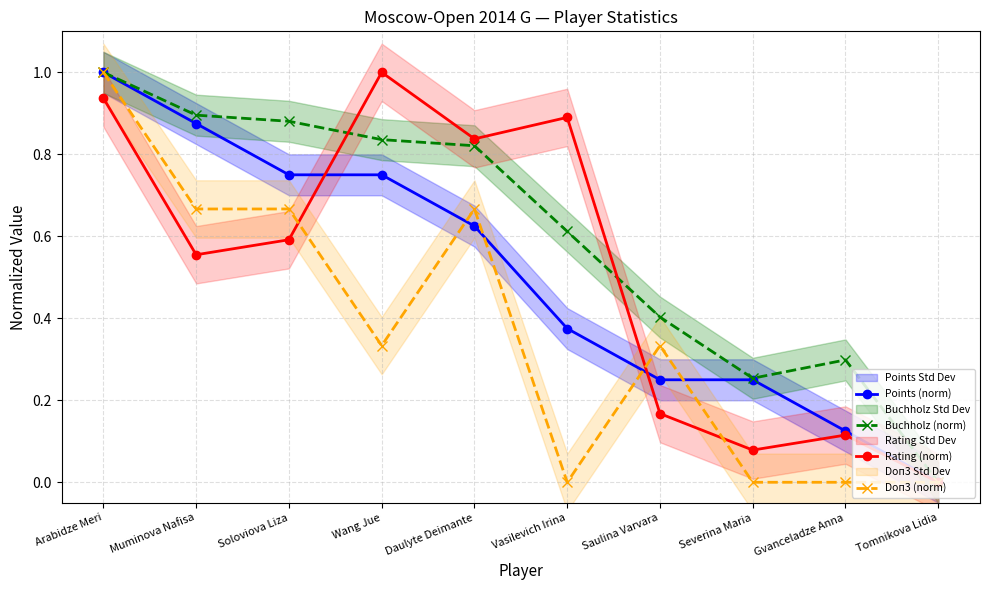

Reading left to right, extract all data points from this chart.

Points (norm): Arabidze Meri=1.0	Muminova Nafisa=0.9	Soloviova Liza=0.8	Wang Jue=0.8	Daulyte Deimante=0.6	Vasilevich Irina=0.4	Saulina Varvara=0.2	Severina Maria=0.2	Gvanceladze Anna=0.1	Tomnikova Lidia=0.0
Buchholz (norm): Arabidze Meri=1.0	Muminova Nafisa=0.9	Soloviova Liza=0.9	Wang Jue=0.8	Daulyte Deimante=0.8	Vasilevich Irina=0.6	Saulina Varvara=0.4	Severina Maria=0.3	Gvanceladze Anna=0.3	Tomnikova Lidia=0.0
Rating (norm): Arabidze Meri=0.9	Muminova Nafisa=0.6	Soloviova Liza=0.6	Wang Jue=1.0	Daulyte Deimante=0.8	Vasilevich Irina=0.9	Saulina Varvara=0.2	Severina Maria=0.1	Gvanceladze Anna=0.1	Tomnikova Lidia=0.0
Doп3 (norm): Arabidze Meri=1.0	Muminova Nafisa=0.7	Soloviova Liza=0.7	Wang Jue=0.3	Daulyte Deimante=0.7	Vasilevich Irina=0.0	Saulina Varvara=0.3	Severina Maria=0.0	Gvanceladze Anna=0.0	Tomnikova Lidia=0.0